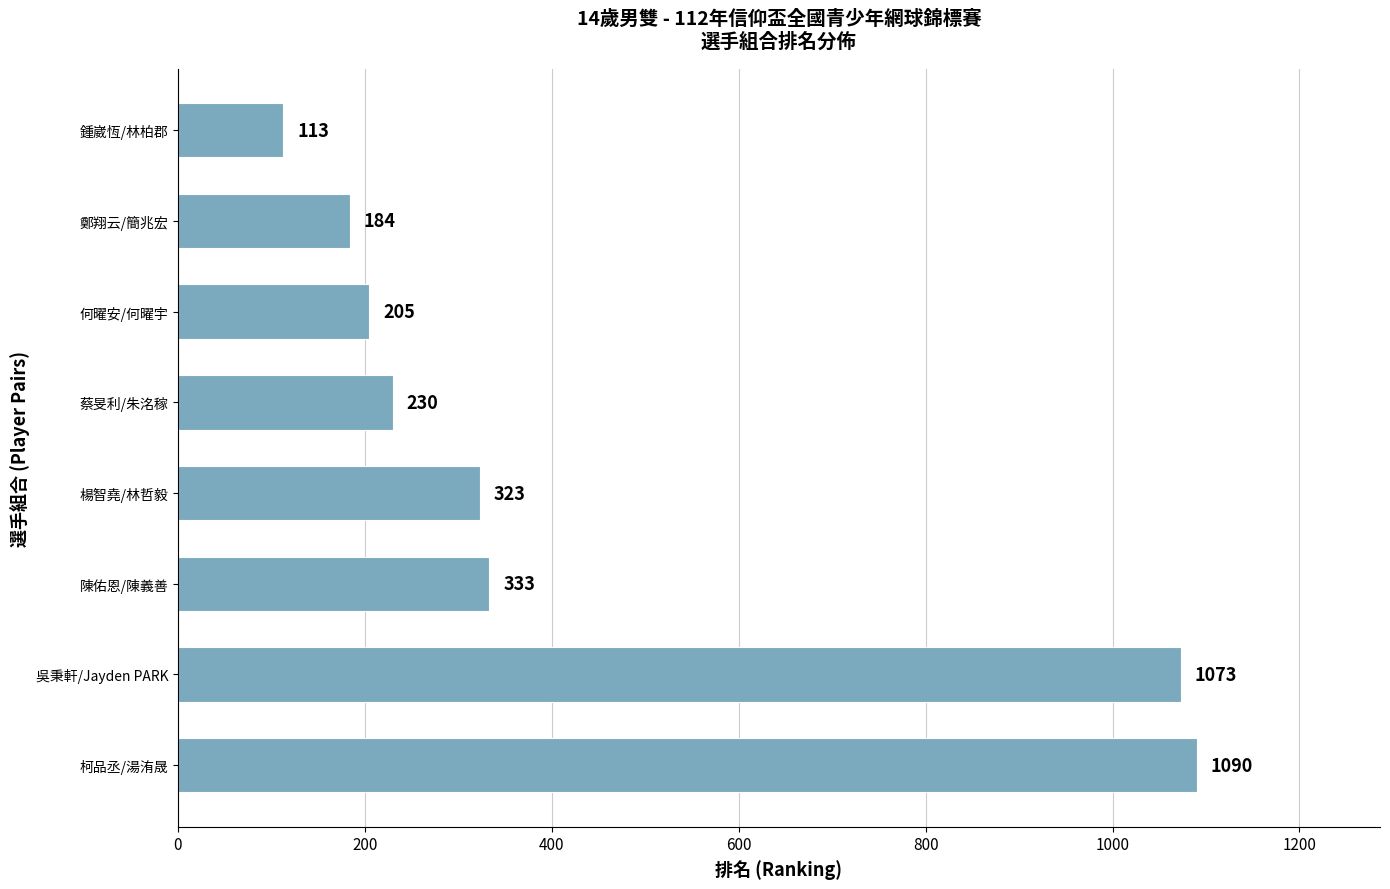

What is the difference between the second highest and minimum values?

960